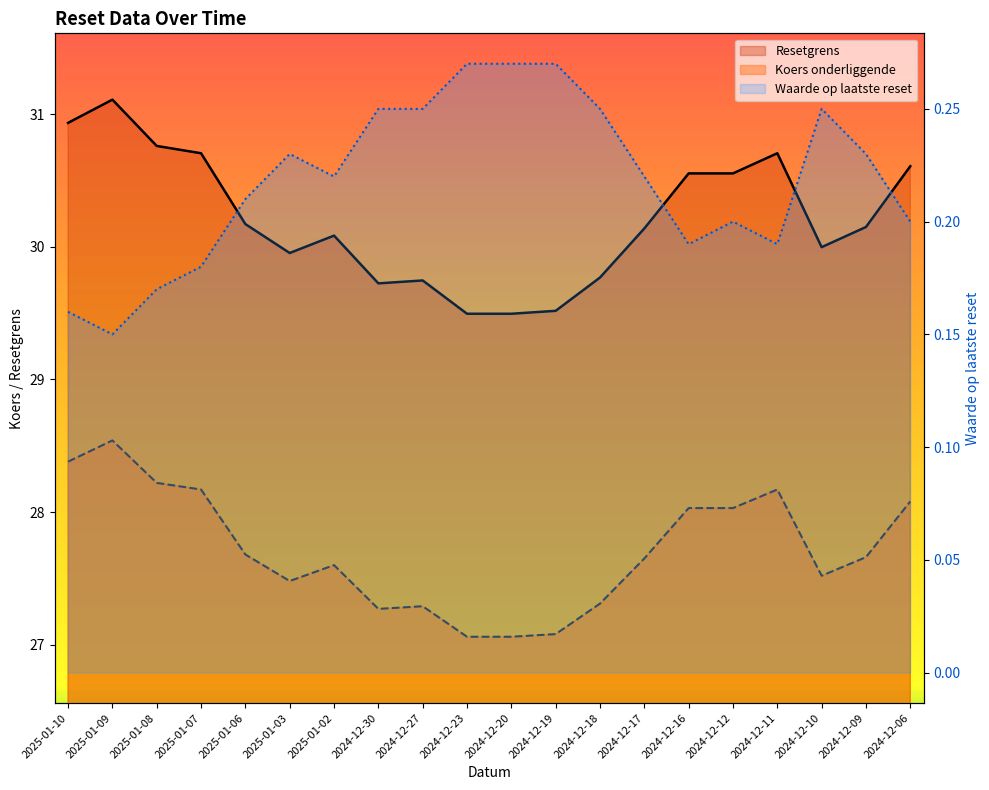

How many data points does each series have?

20